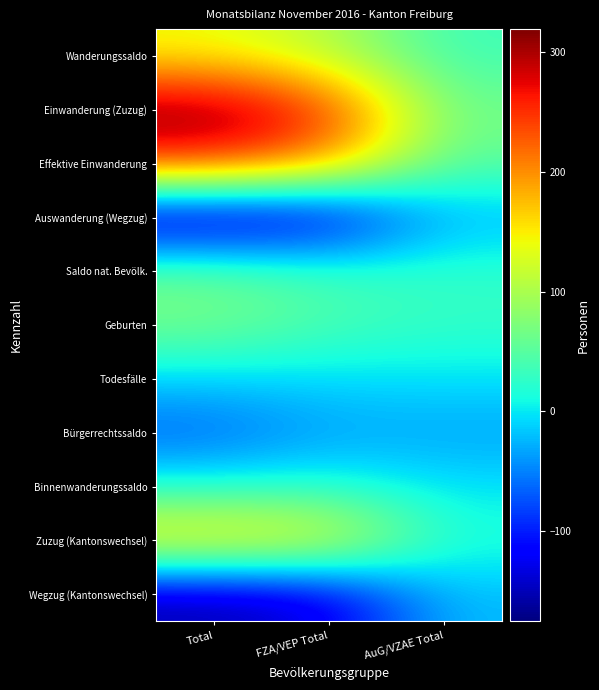

List the series in order of their peak value, lowest first.

Bürgerrechtssaldo, Auswanderung (Wegzug), Wegzug (Kantonswechsel), Todesfälle, Binnenwanderungssaldo, Saldo nat. Bevölk., Geburten, Wanderungssaldo, Zuzug (Kantonswechsel), Effektive Einwanderung, Einwanderung (Zuzug)